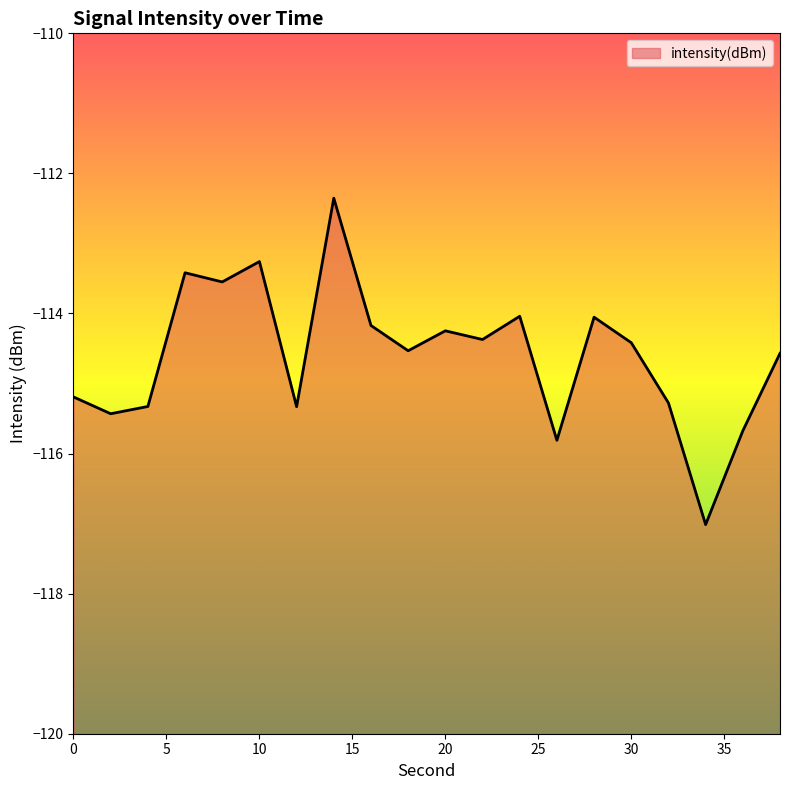

List the labels in order of value, smallest first.

34, 26, 36, 2, 12, 4, 32, 0, 38, 18, 30, 22, 20, 16, 28, 24, 8, 6, 10, 14